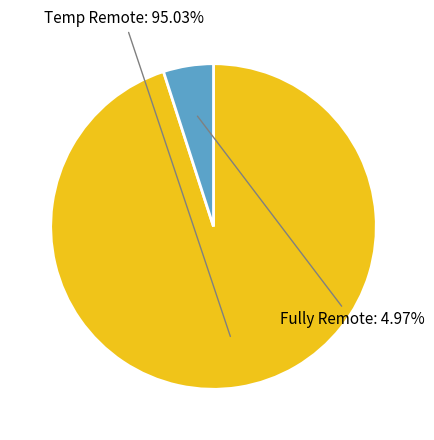

Combined, do Temp Remote and Fully Remote account for over 50%?

Yes